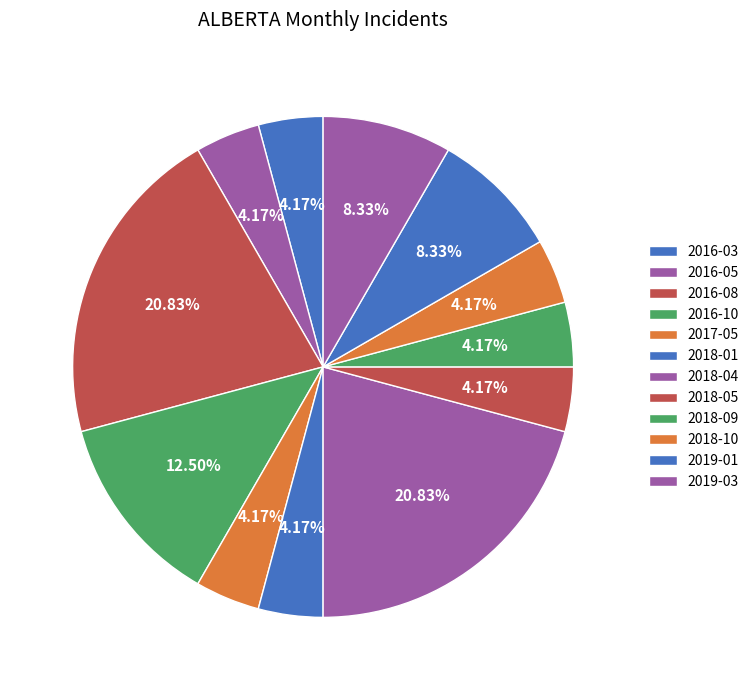

Which slice is the largest?

2016-08